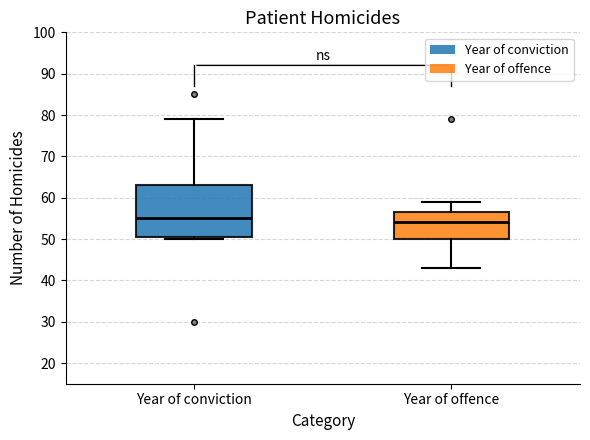

Which box has the lowest median line?

Year of offence